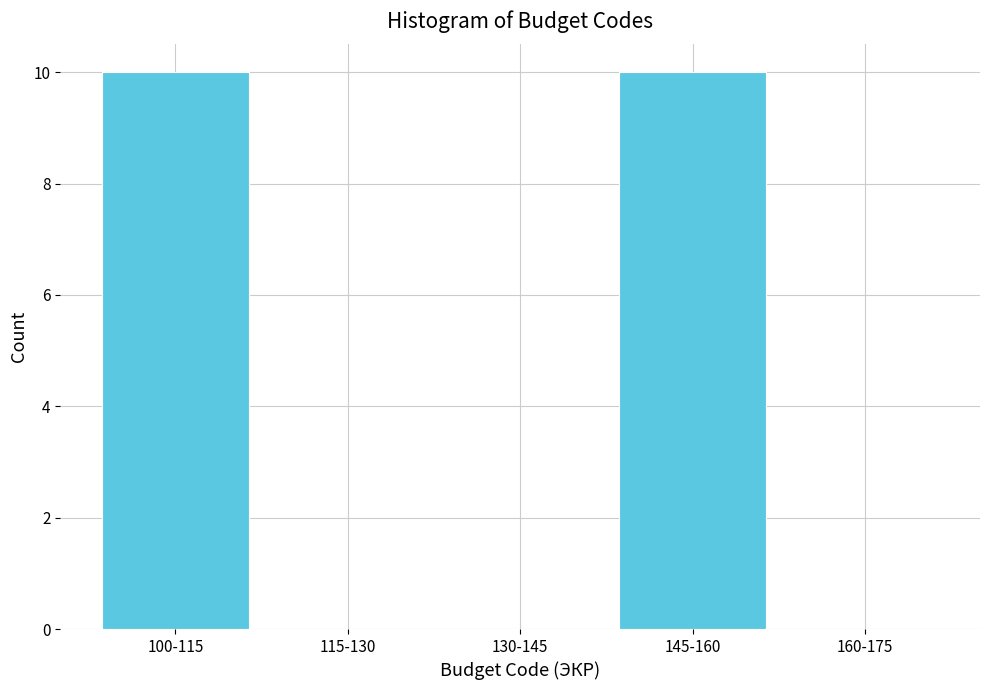

Reading left to right, list all the values displayed in this chart.

100-115=10	115-130=0	130-145=0	145-160=10	160-175=0